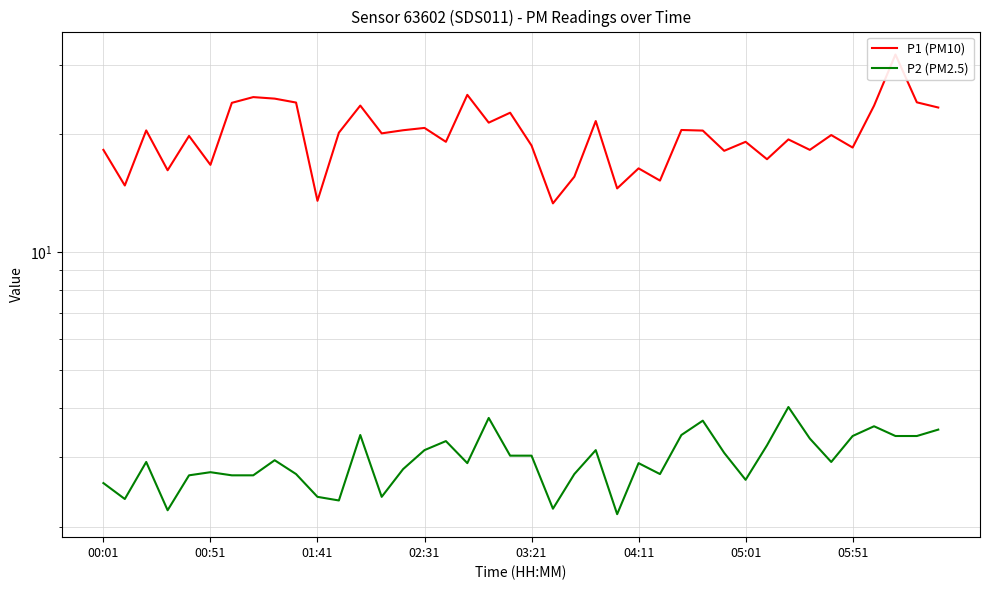

Is the value of P2 (PM2.5) at 16 greater than the value of P1 (PM10) at 16?

No